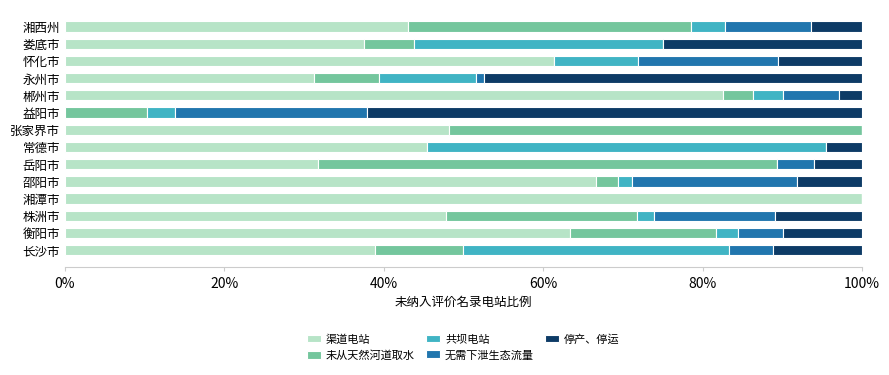

What are all the series names shown in the legend?

渠道电站, 未从天然河道取水, 共坝电站, 无需下泄生态流量, 停产、停运